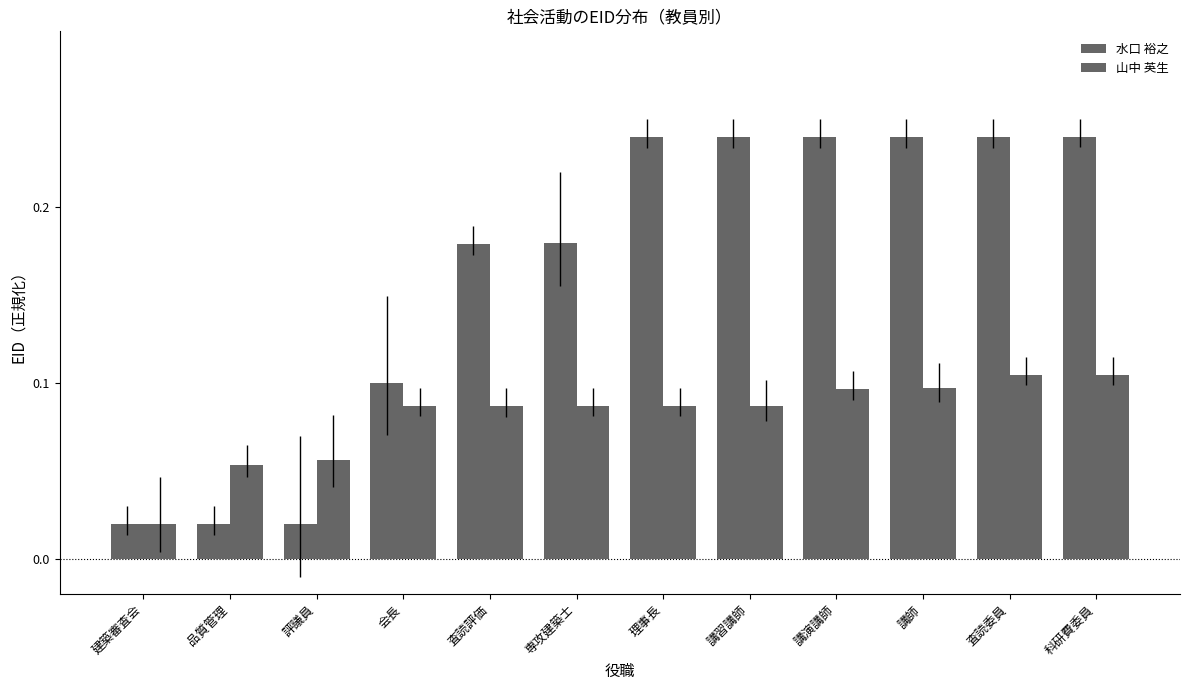

How many groups of bars are there?

12